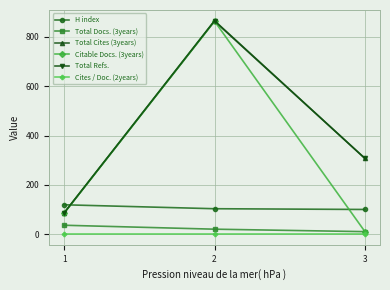

The value of Citable Docs. (3years) at 3 is 10. True or false?

True